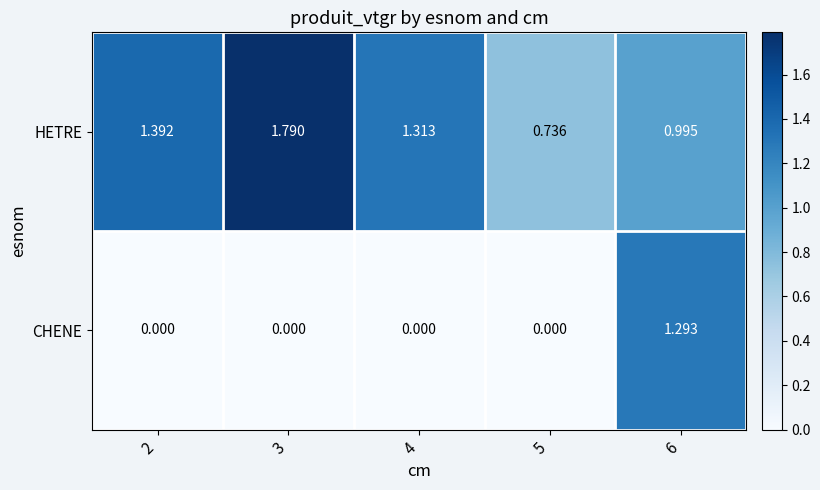

List the series in order of their peak value, lowest first.

CHENE, HETRE